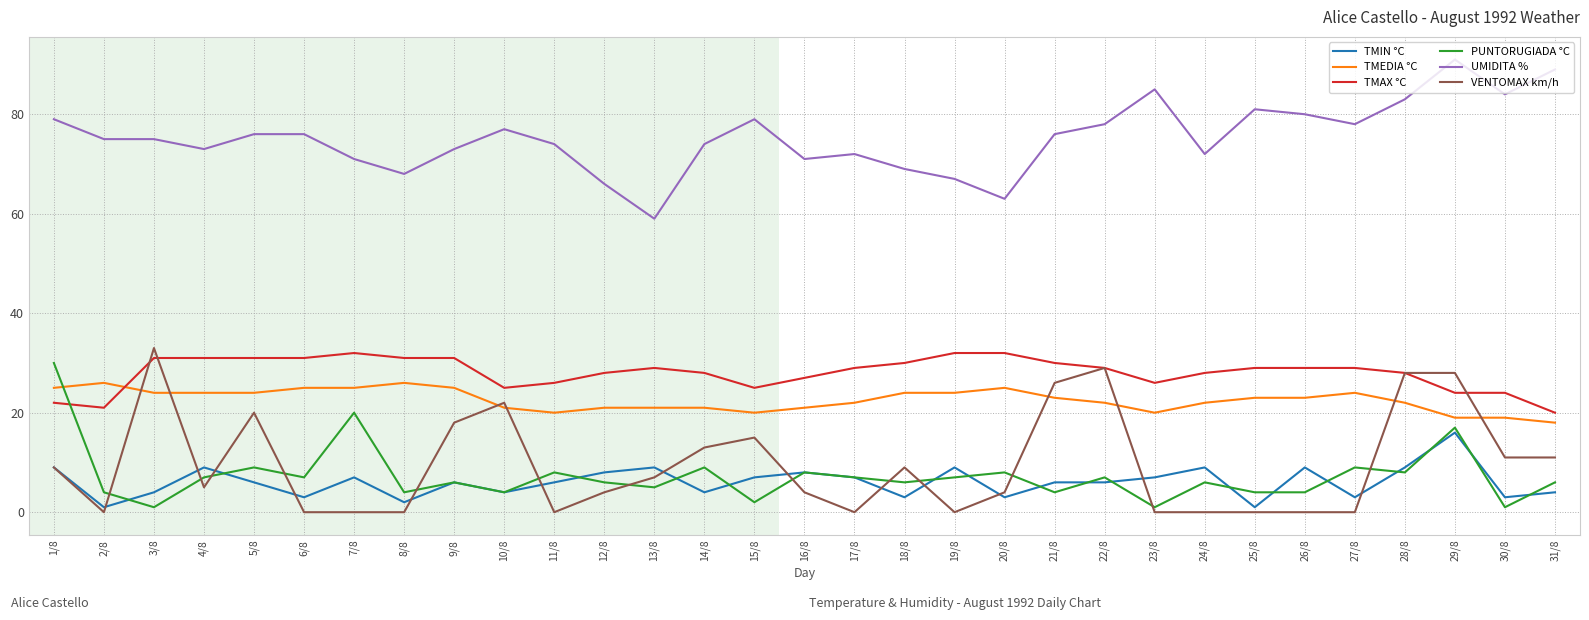

What is the difference between the highest and lowest values at 11/8?

74